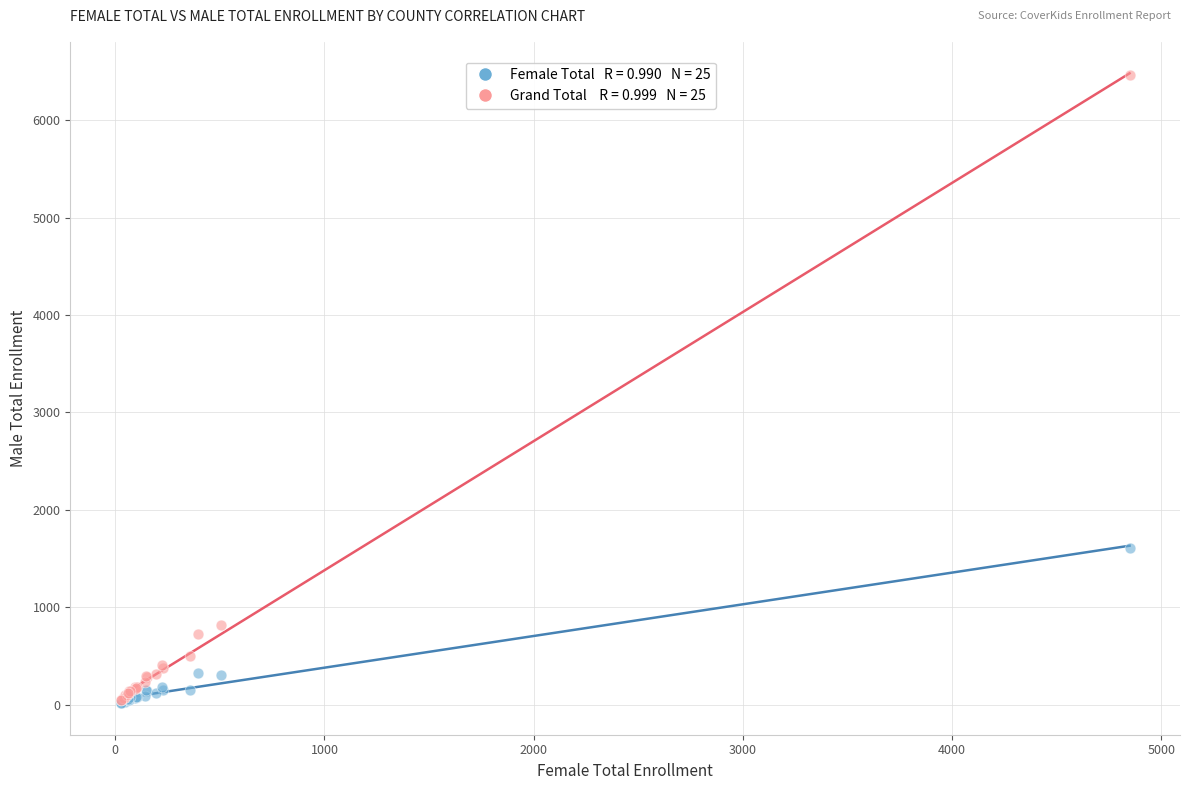

Across all series, what Y value is closest to 3237?

1610